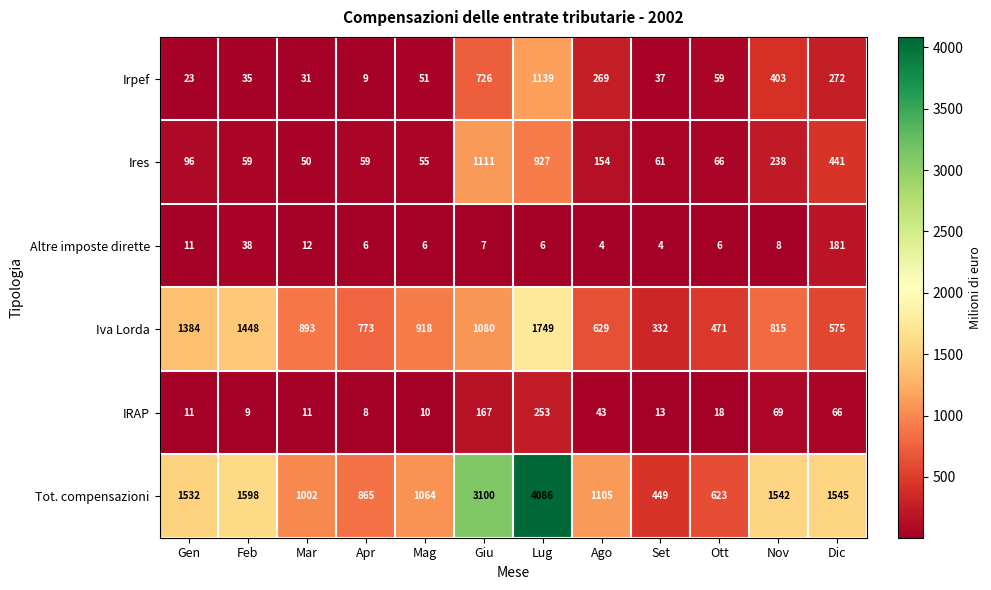

List the series in order of their peak value, lowest first.

Altre imposte dirette, IRAP, Ires, Irpef, Iva Lorda, Tot. compensazioni